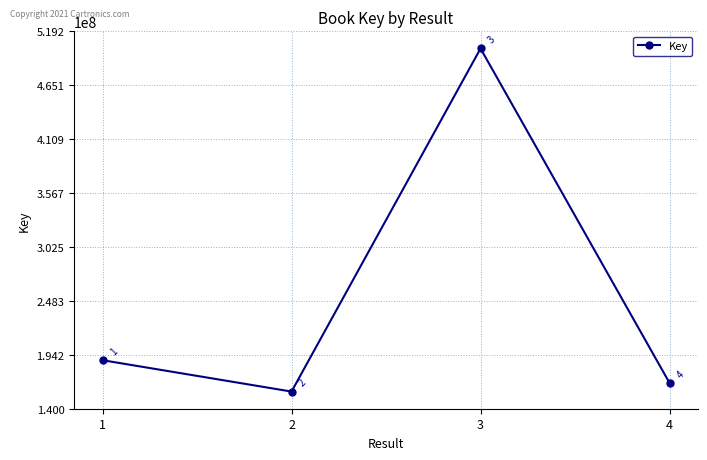

List the labels in order of value, largest first.

3, 1, 4, 2